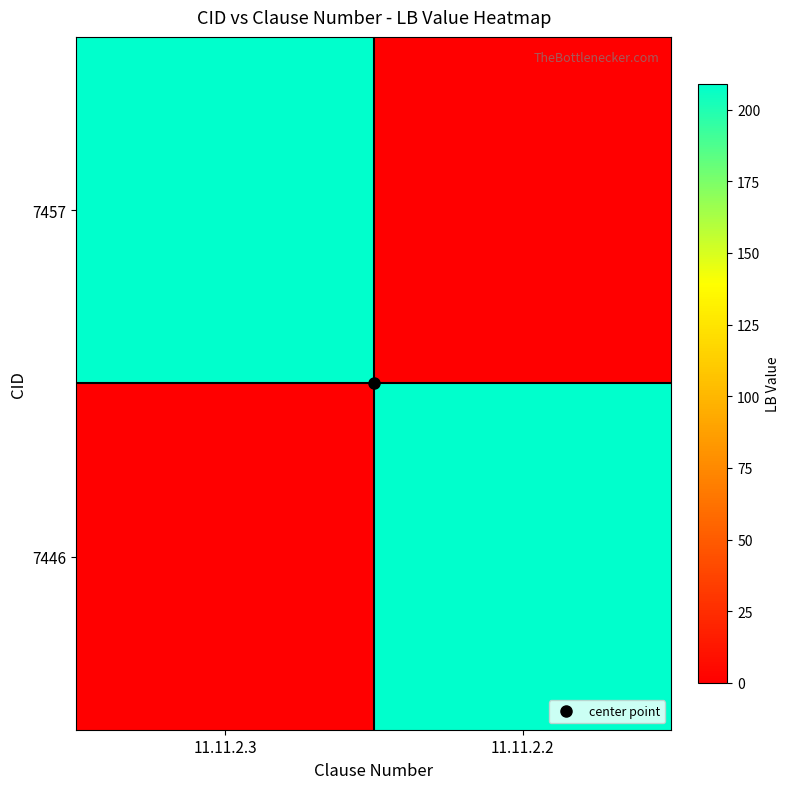

What is the maximum value shown in the chart?

209